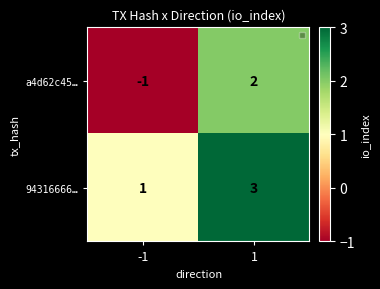

Which series changed the most between -1 and 1?

a4d62c45…